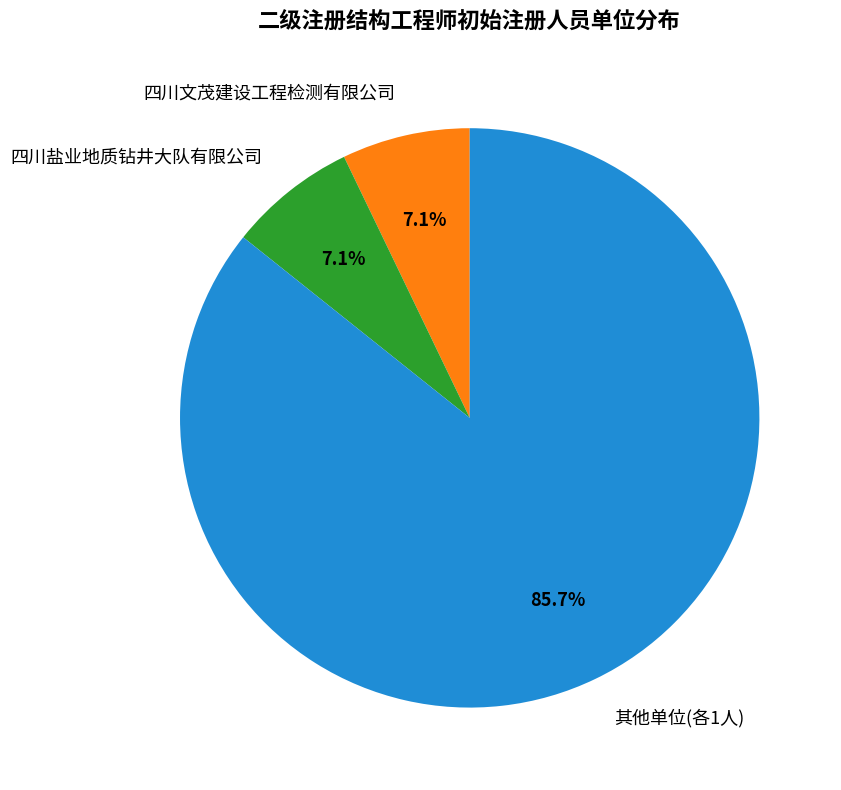

Does any single category account for the majority?

Yes